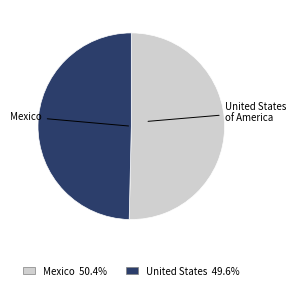

What percentage is the Mexico slice, to the nearest percent?

50%